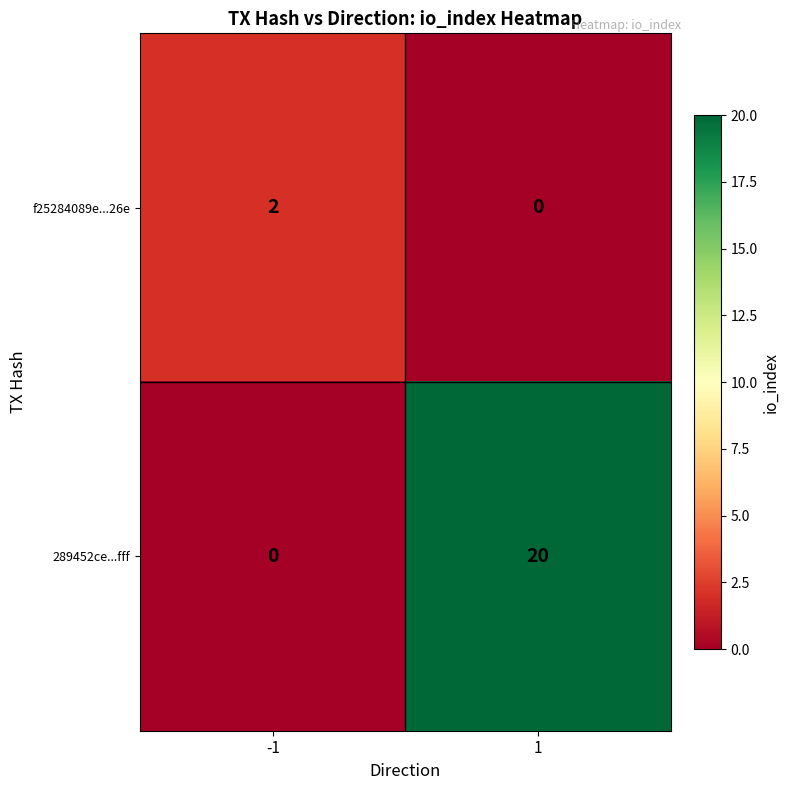

Is it true that f25284089e...26e equals 1 at 1?

False